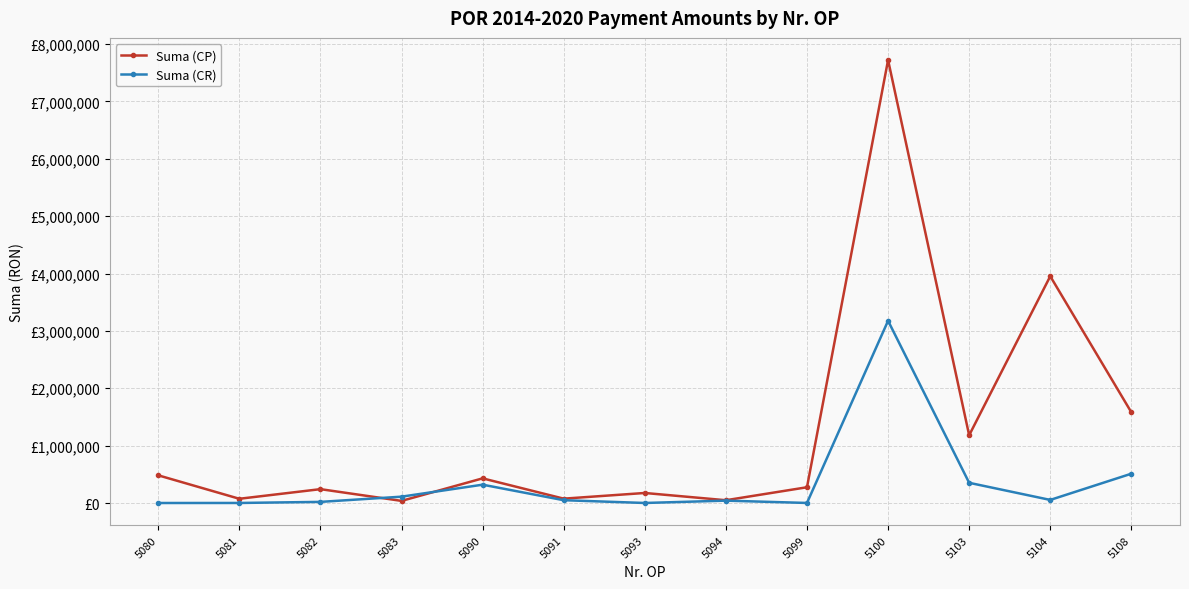

List the series in order of their overall mean, highest first.

Suma (CP), Suma (CR)